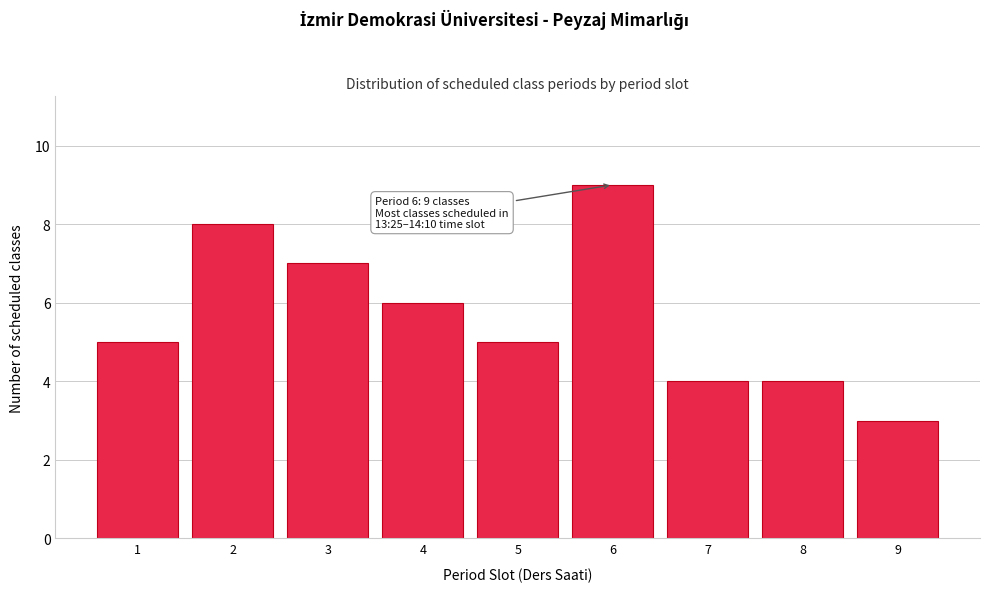

Reading right to left, list all the values displayed in this chart.

3	4	4	9	5	6	7	8	5